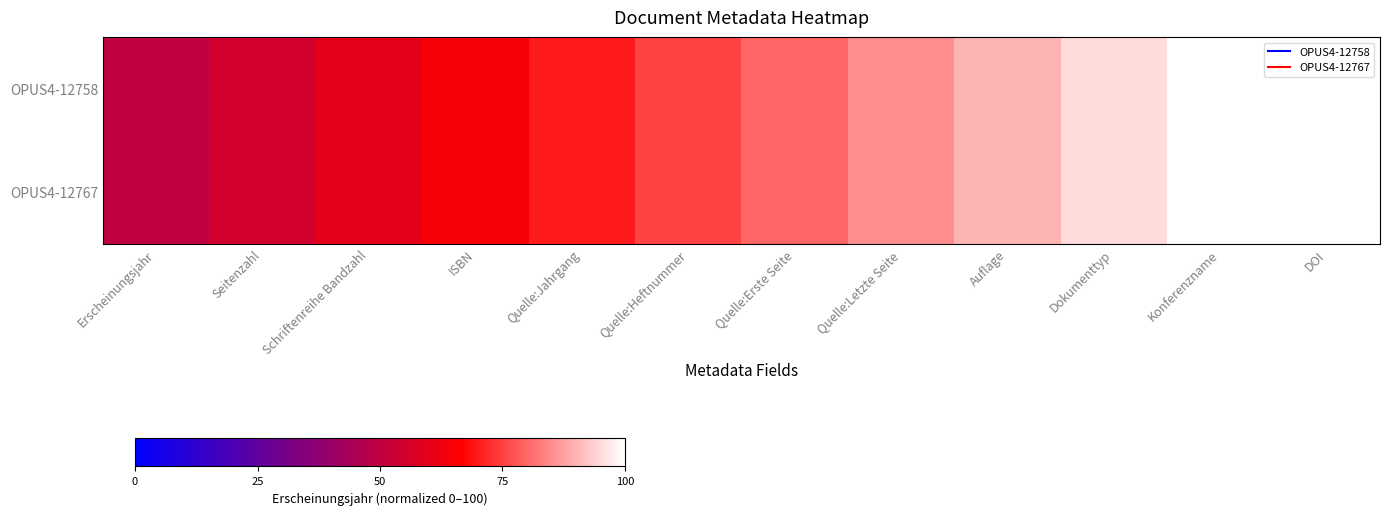

At how many categories does at least one series exceed 95?

2